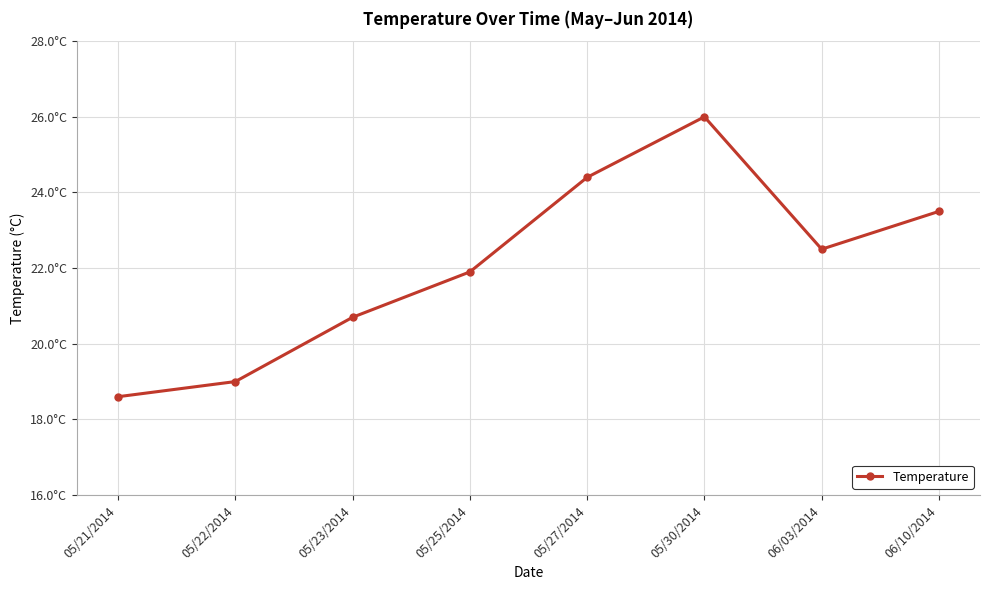

What value does the data have at 05/21/2014?

18.6